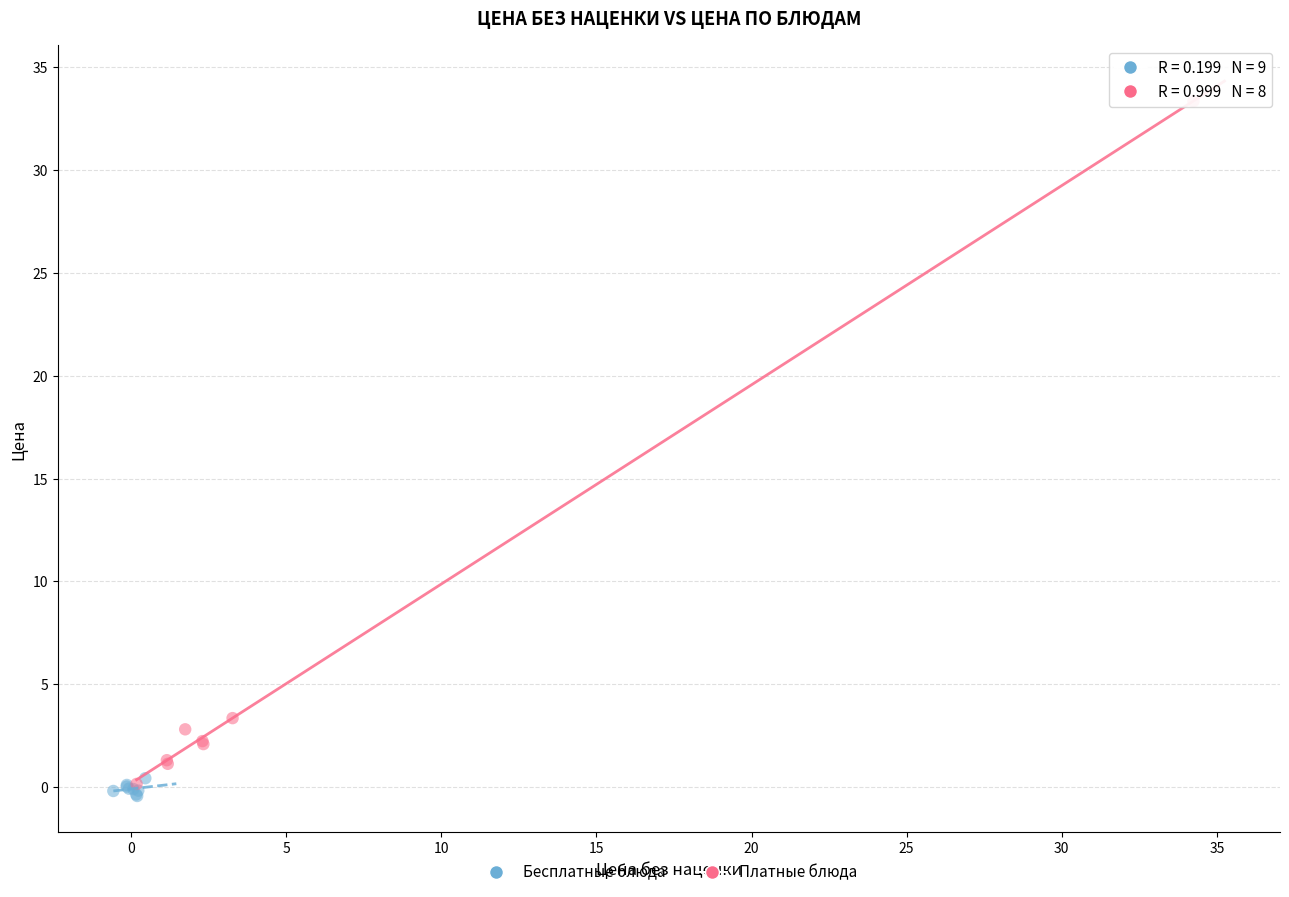

Which series contains the highest Y value?

Платные блюда